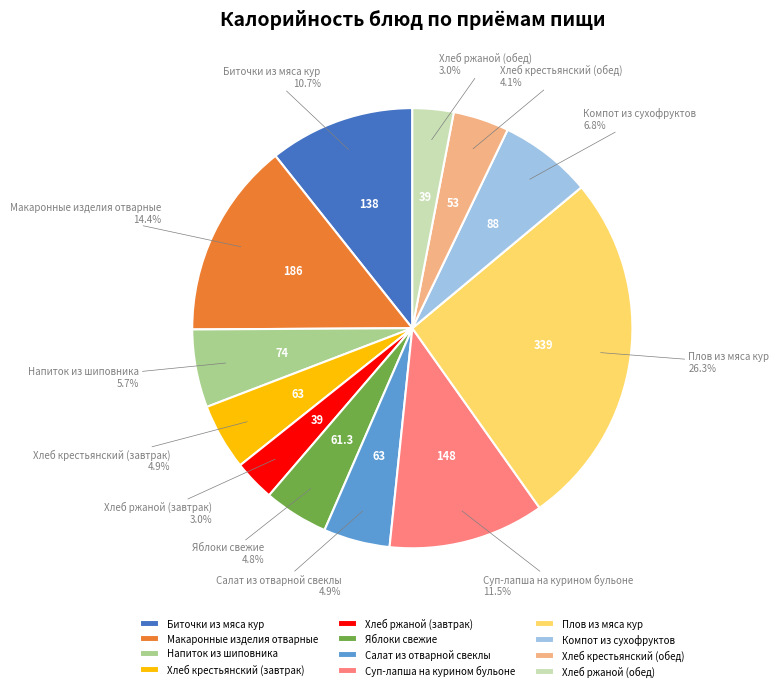

Which slice is the largest?

Плов из мяса кур